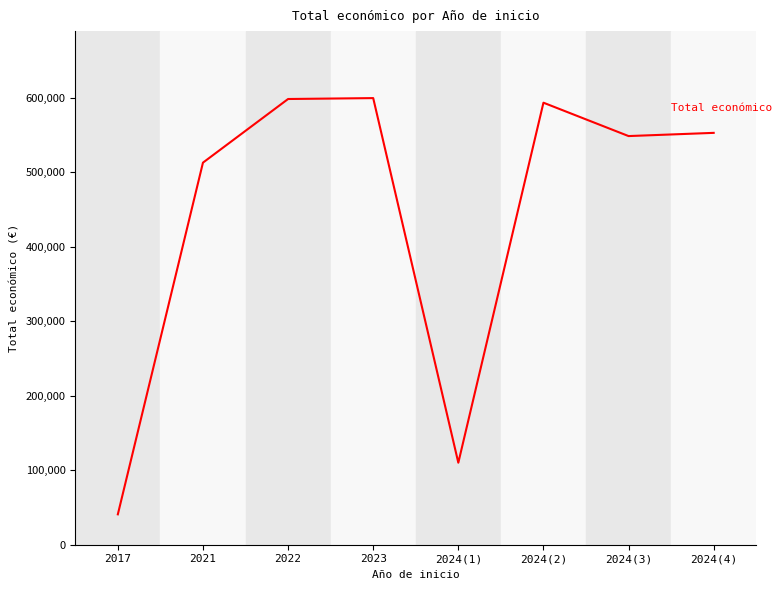

True or false: the data has more than 2 interior local peaks.

False